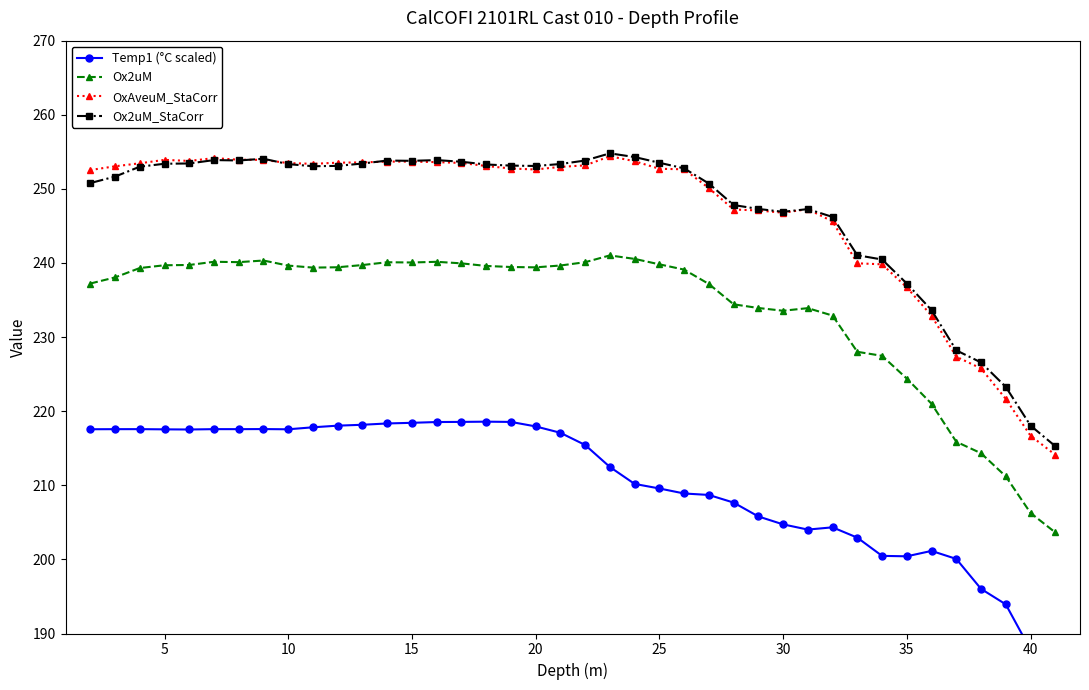

Is it true that Ox2uM equals 239.6 at 10?

True